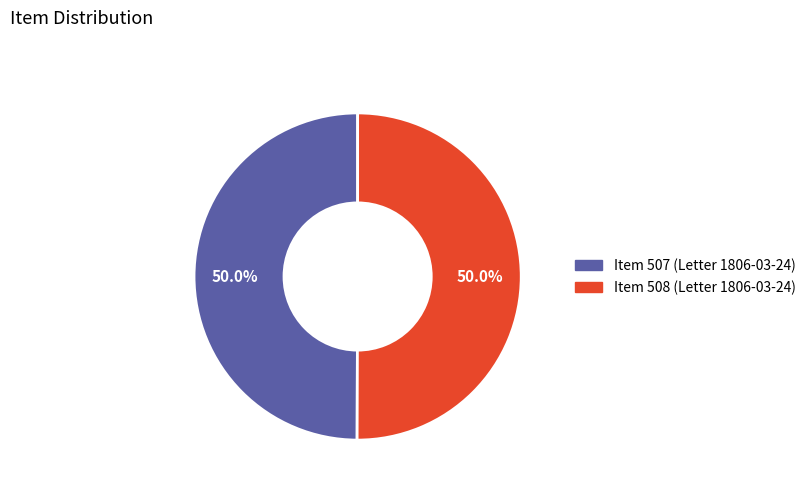

To the nearest percent, what is the combined percentage of Item 508 (Letter 1806-03-24) and Item 507 (Letter 1806-03-24)?

100%